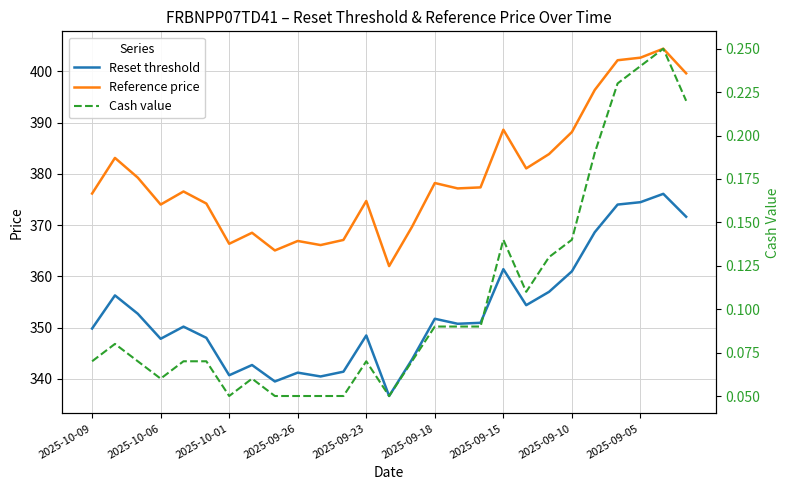

Reading right to left, transcribe all the data shown in this chart.

Reset threshold: 371.6	376.1	374.5	374.0	368.6	361.0	357.0	354.4	361.4	350.9	350.8	351.7	343.8	336.7	348.5	341.4	340.5	341.2	339.5	342.7	340.7	348.0	350.2	347.8	352.7	356.3	349.8
Reference price: 399.6	404.4	402.6	402.1	396.4	388.1	383.9	381.1	388.6	377.4	377.1	378.2	369.6	362.0	374.7	367.1	366.1	366.9	365.1	368.5	366.4	374.2	376.6	374.0	379.2	383.1	376.1
Cash value: 0.2	0.2	0.2	0.2	0.2	0.1	0.1	0.1	0.1	0.1	0.1	0.1	0.1	0.1	0.1	0.1	0.1	0.1	0.1	0.1	0.1	0.1	0.1	0.1	0.1	0.1	0.1